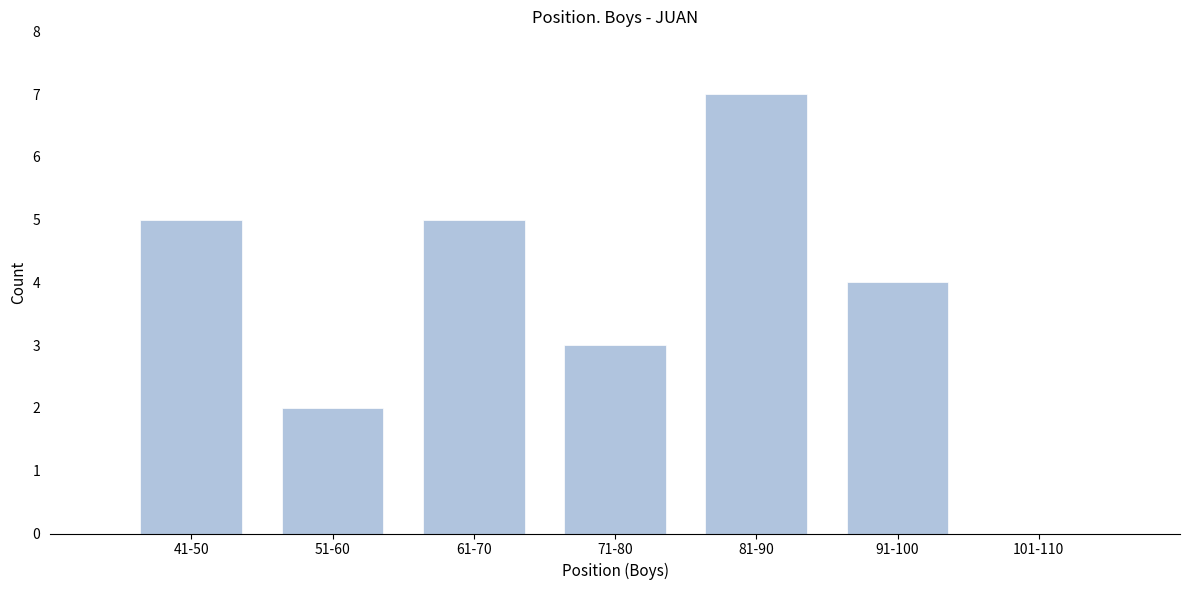

Reading left to right, extract all data points from this chart.

41-50=5	51-60=2	61-70=5	71-80=3	81-90=7	91-100=4	101-110=0